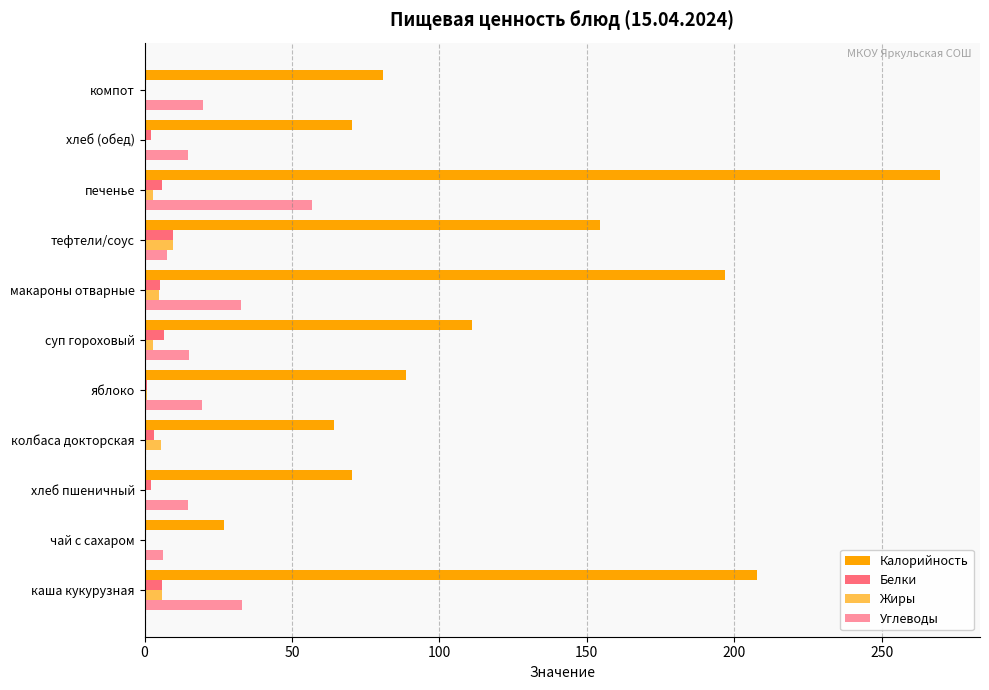

Which series changed the most between чай с сахаром and печенье?

Калорийность